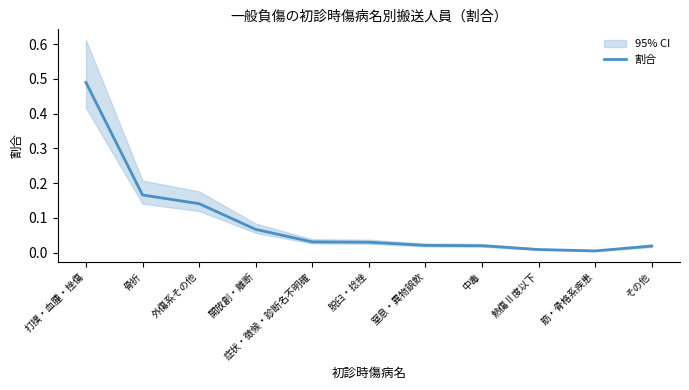

Rank the categories by value from lowest to highest.

筋・骨格系疾患, 熱傷Ⅱ度以下, その他, 中毒, 窒息・異物誤飲, 脱臼・捻挫, 症状・徴候・診断名不明確, 開放創・離断, 外傷系その他, 骨折, 打撲・血腫・挫傷